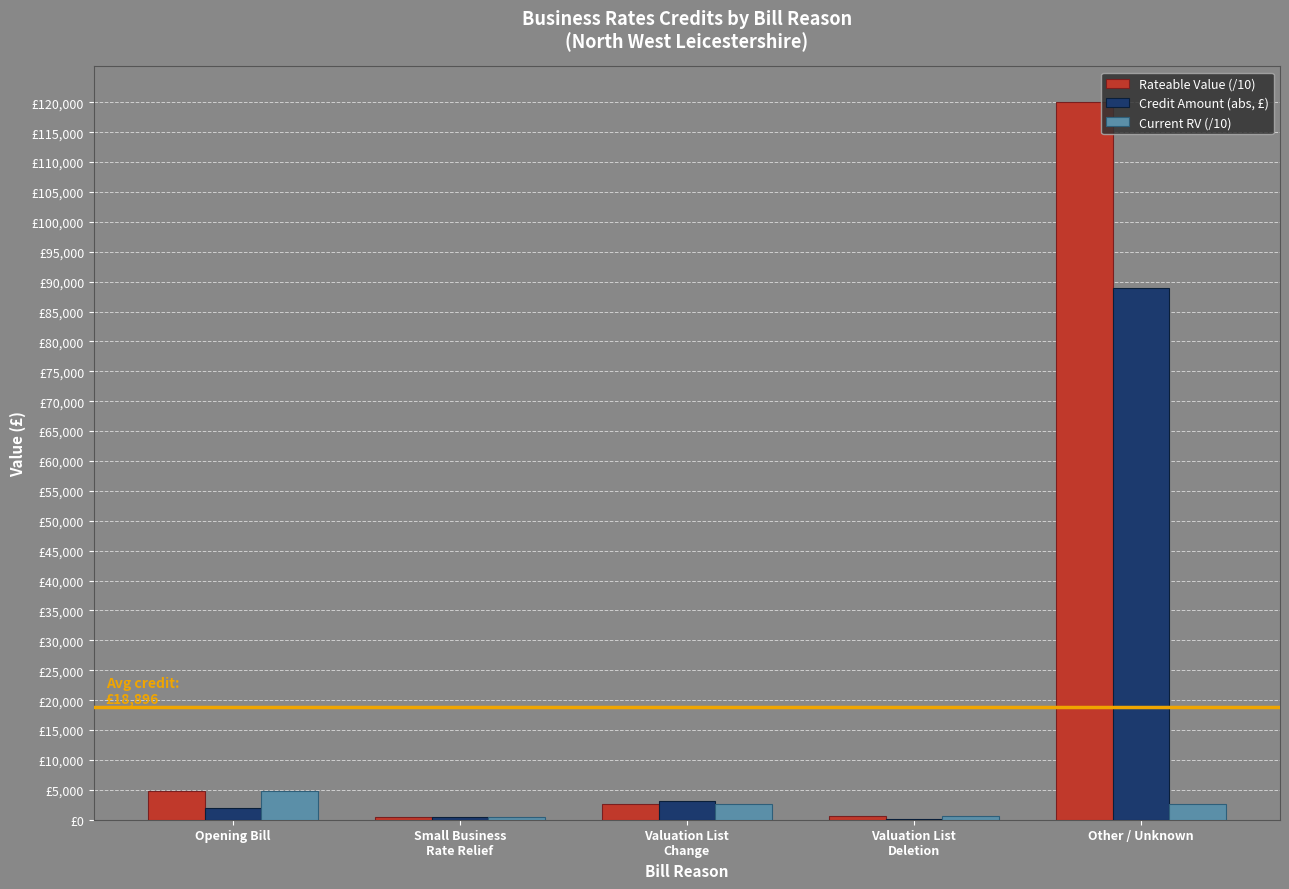

Does the chart contain stacked bars?

No